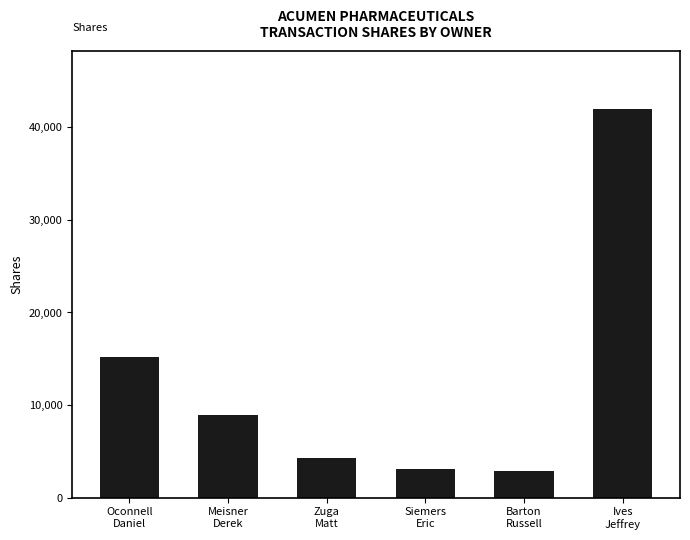

The chart shows a value of 41949 at Ives
Jeffrey. True or false?

True